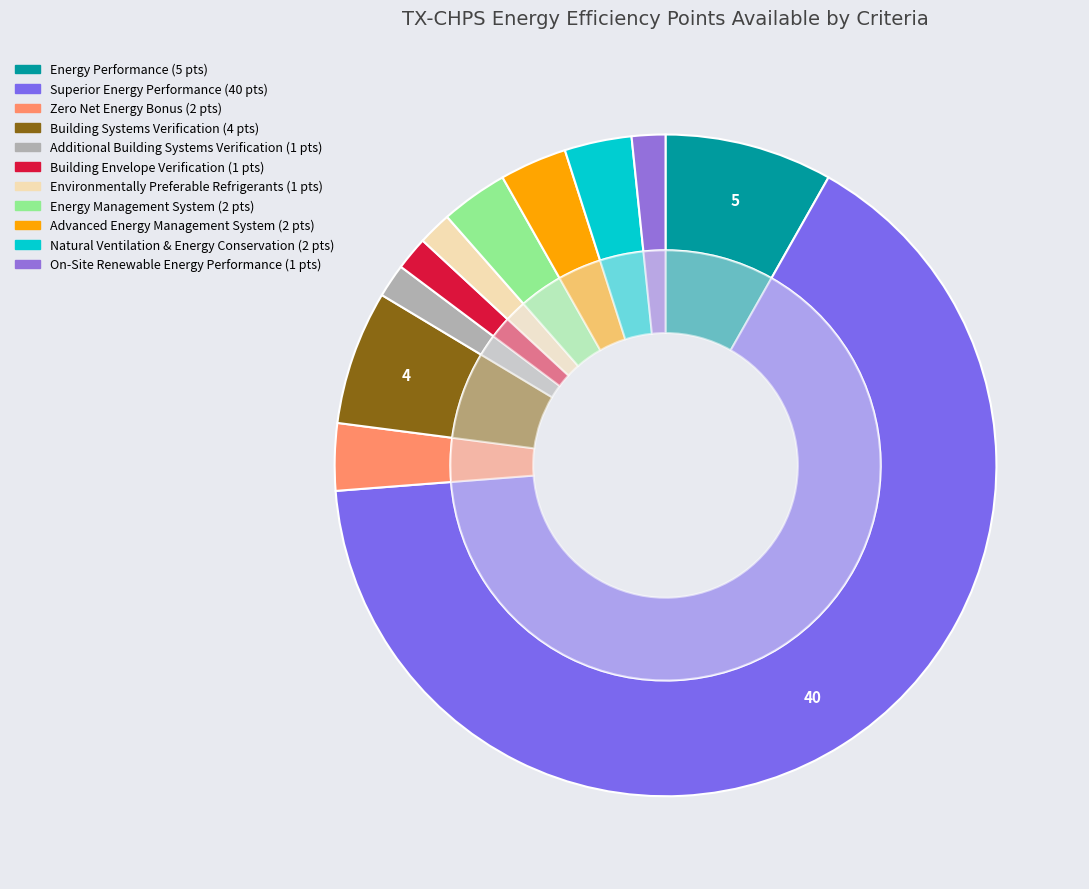

Does Environmentally Preferable Refrigerants account for over 50% of the chart?

No